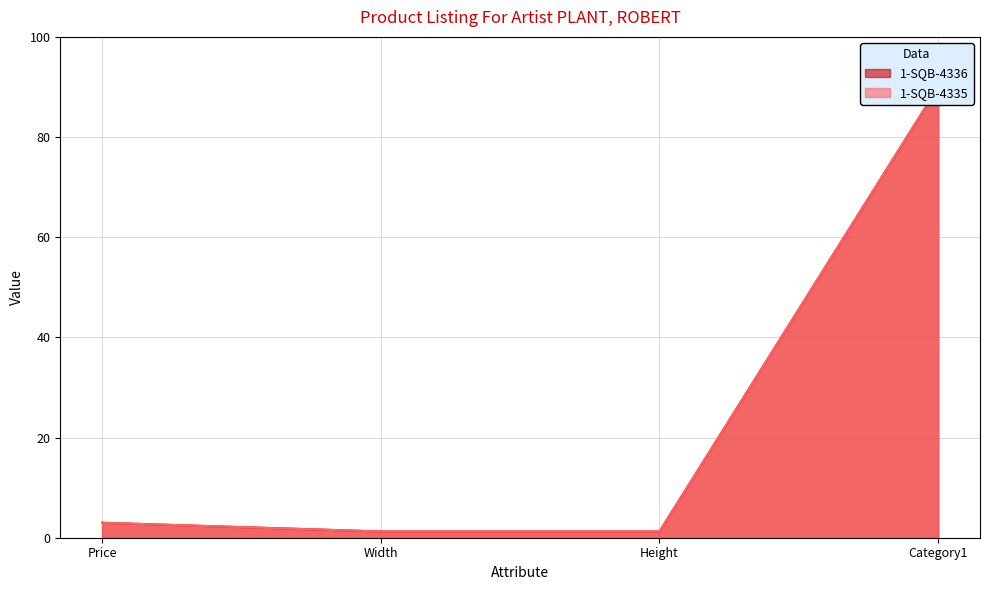

Rank the categories by 1-SQB-4336 value from lowest to highest.

Width, Height, Price, Category1